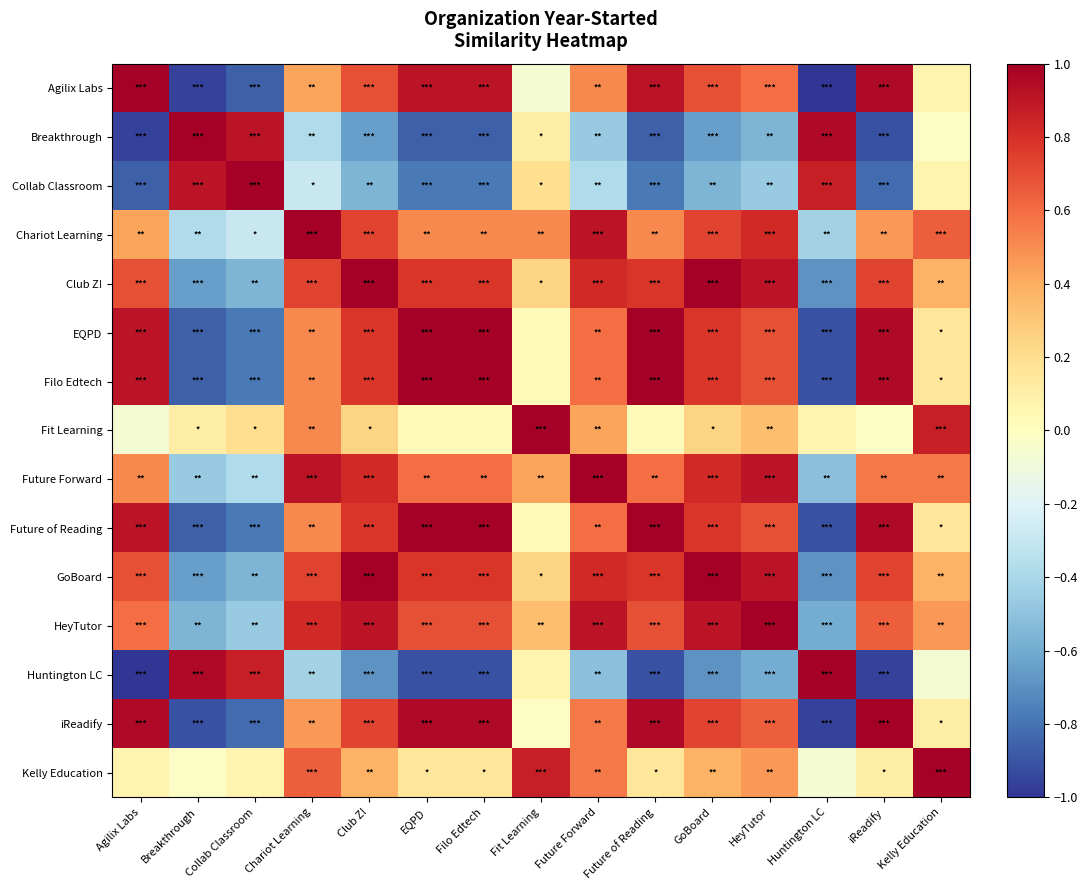

Which label corresponds to the largest value in the chart?

Agilix Labs